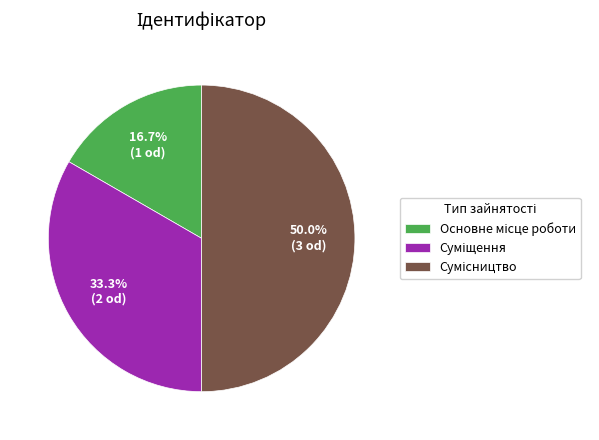

Does Сумісництво account for over 50% of the chart?

No